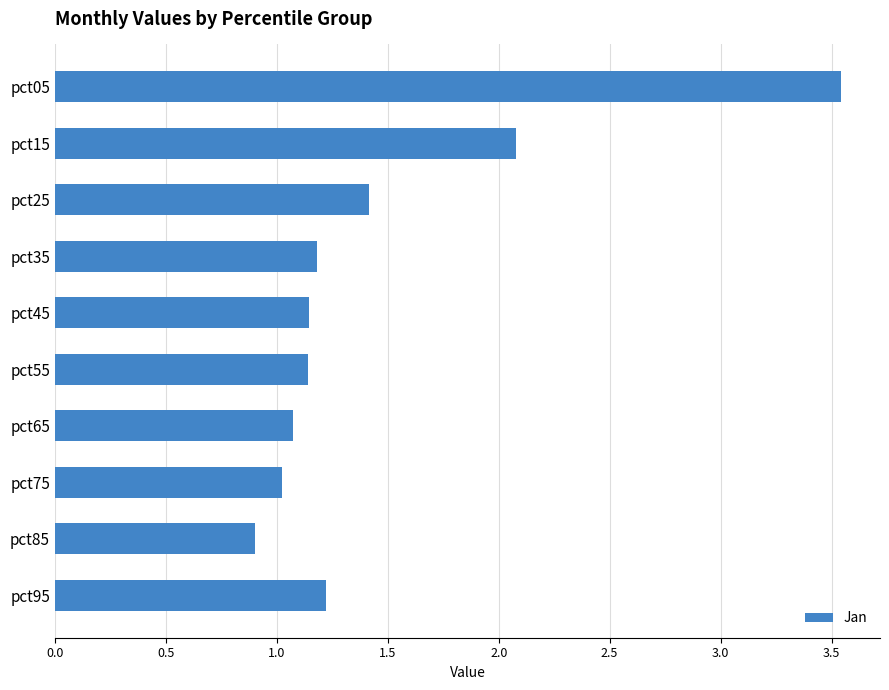

True or false: the data shows 1.4 at pct75.

False